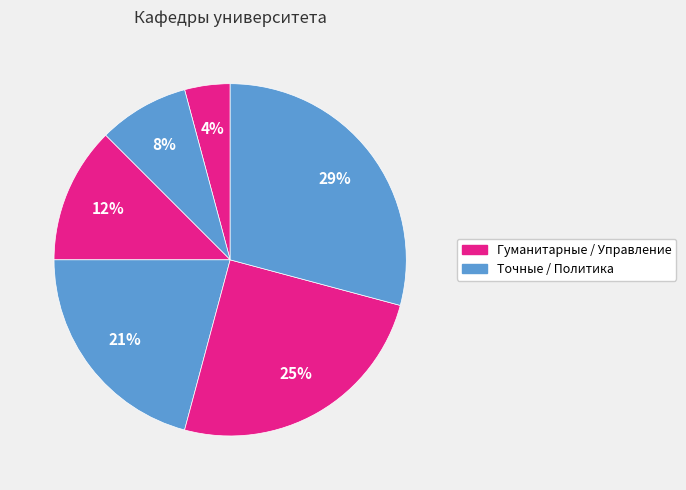

How many segments does this pie chart have?

6